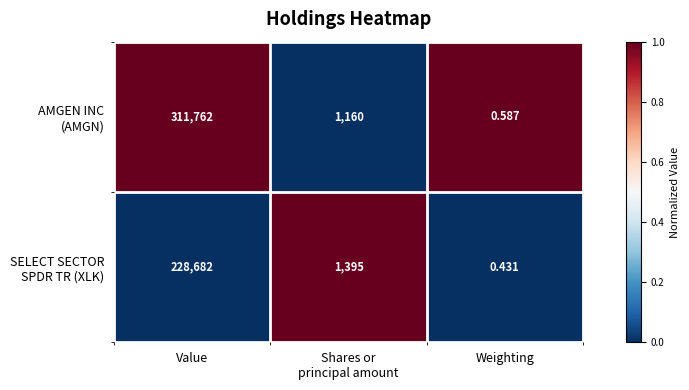

Which label corresponds to the largest value in the chart?

Value